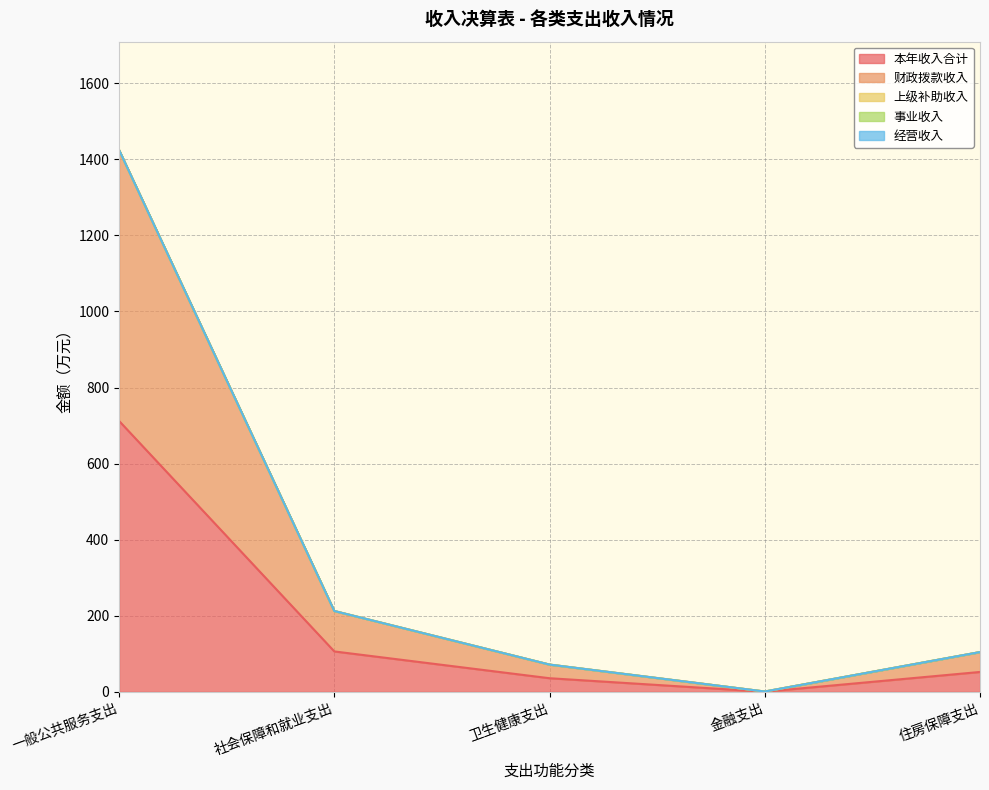

True or false: 上级补助收入 has more than 2 points higher than both neighbors.

False